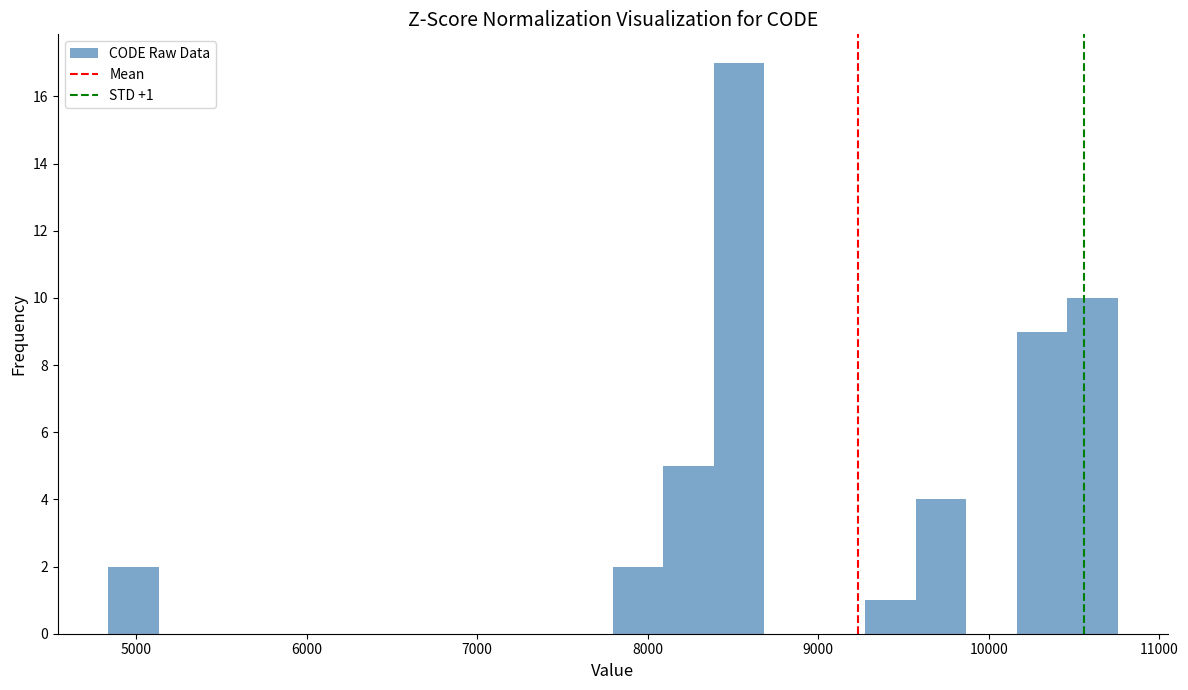

Around what value on the x-axis is the tallest bar? Give the approximate position of its centre, as read against the axis.

8500